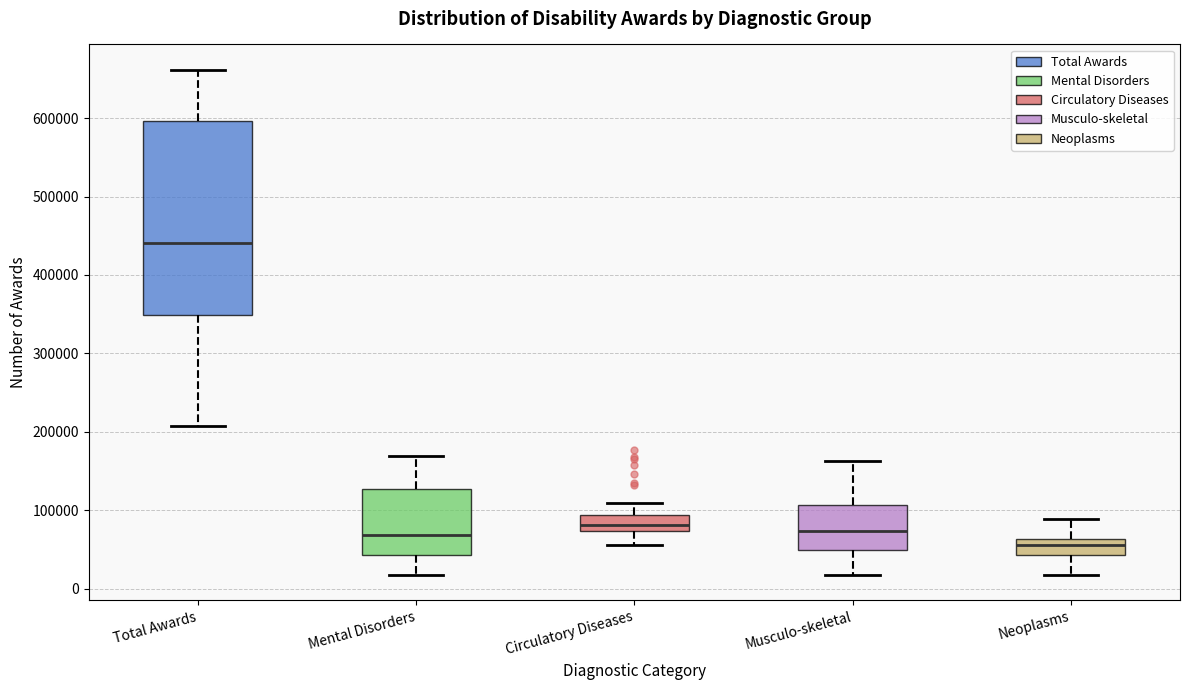

Which box is the tallest, from its lower edge to its upper edge?

Total Awards